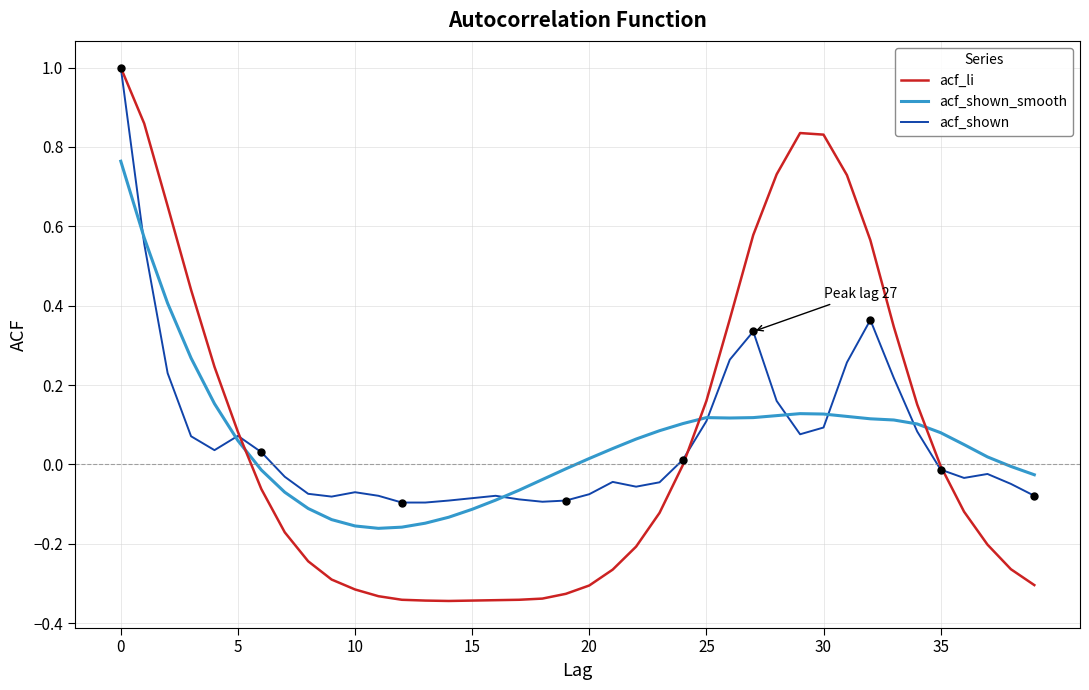

Which series ends up on top after the final intersection of acf_shown_smooth and acf_li?

acf_shown_smooth